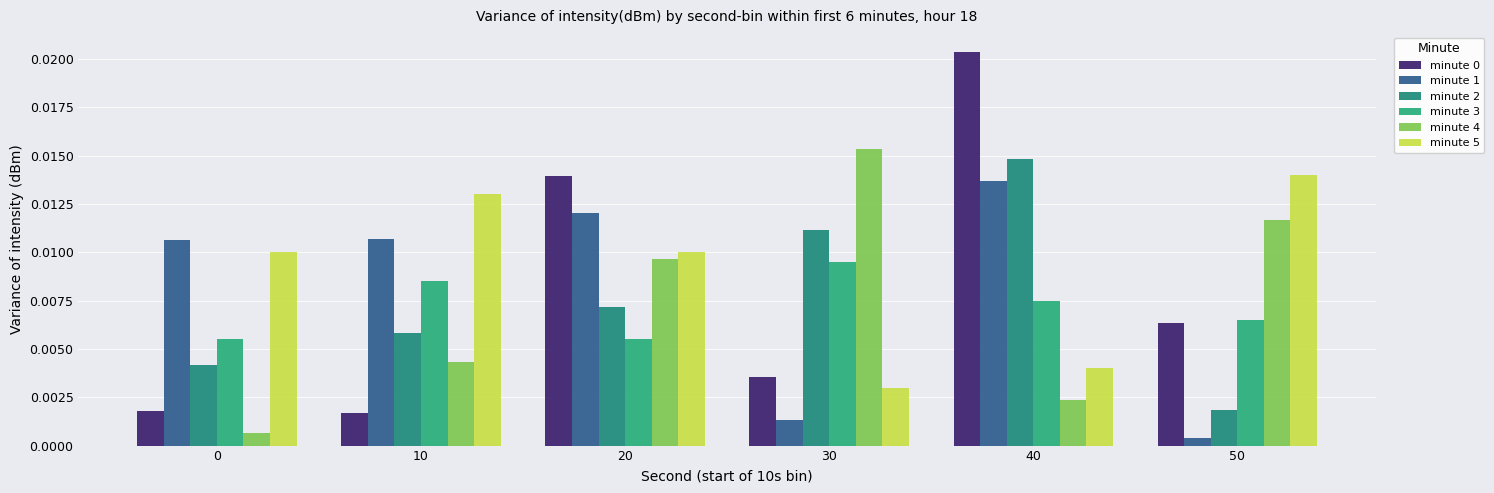

How many minute 3 values are between 0 and 1?

6